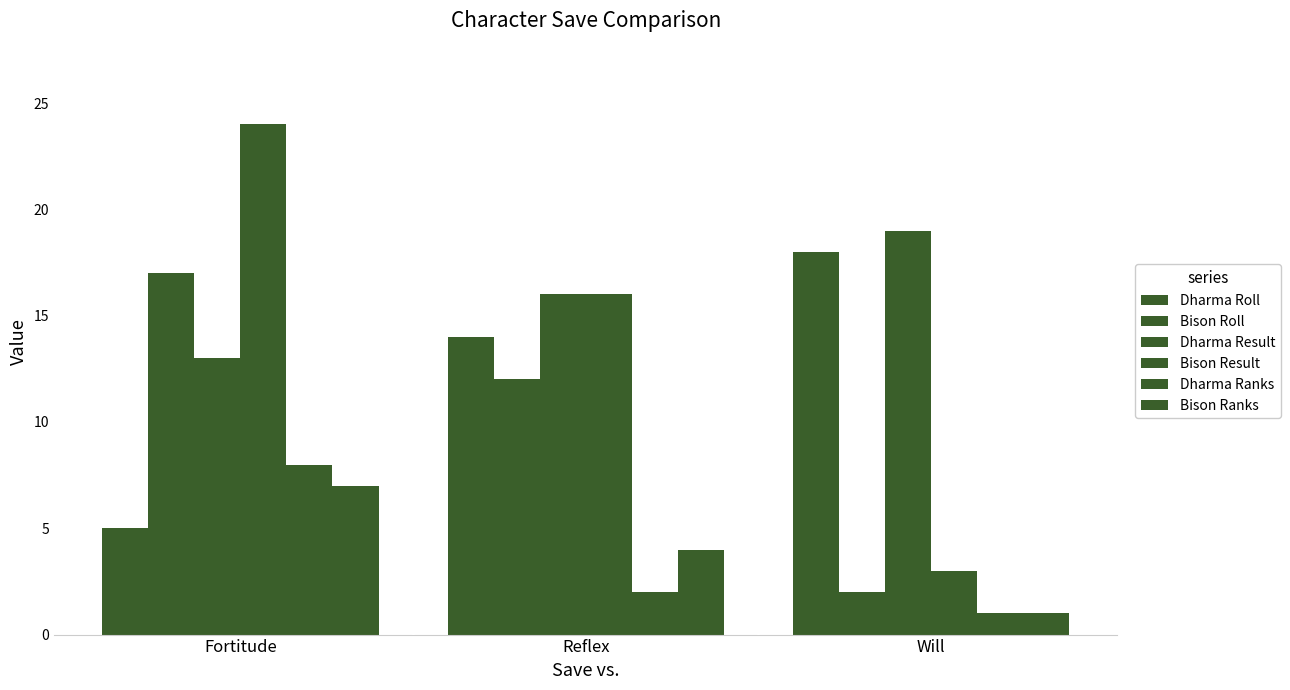

Is it true that Bison Roll equals 12 at Reflex?

True